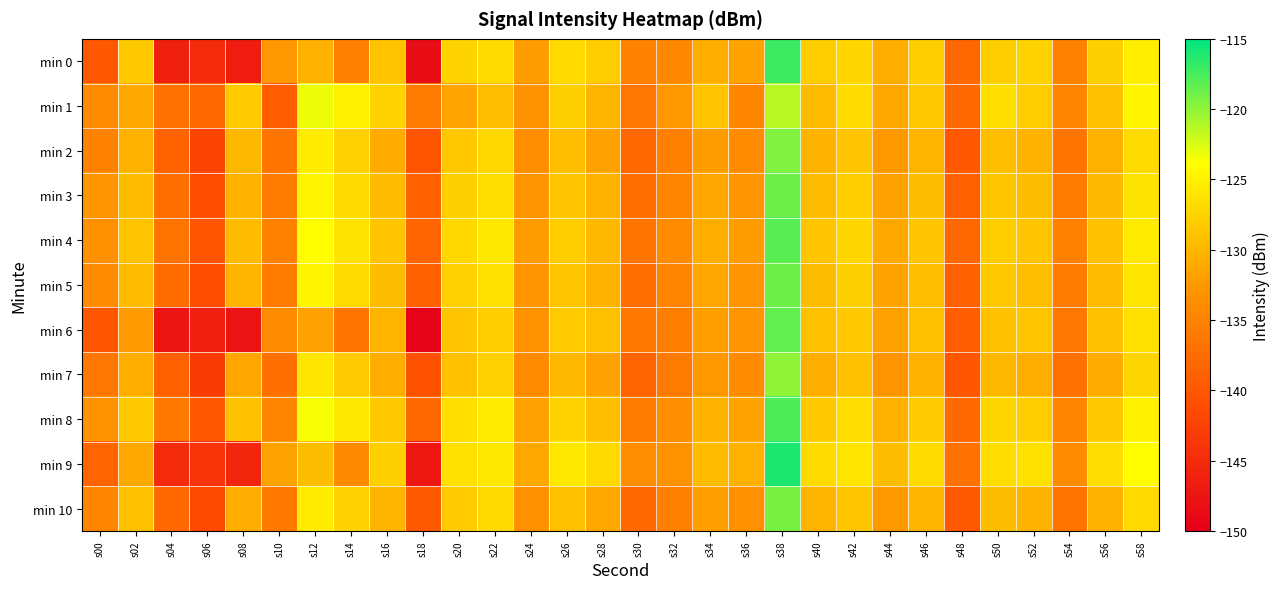

Count the number of categories in the chart.

30